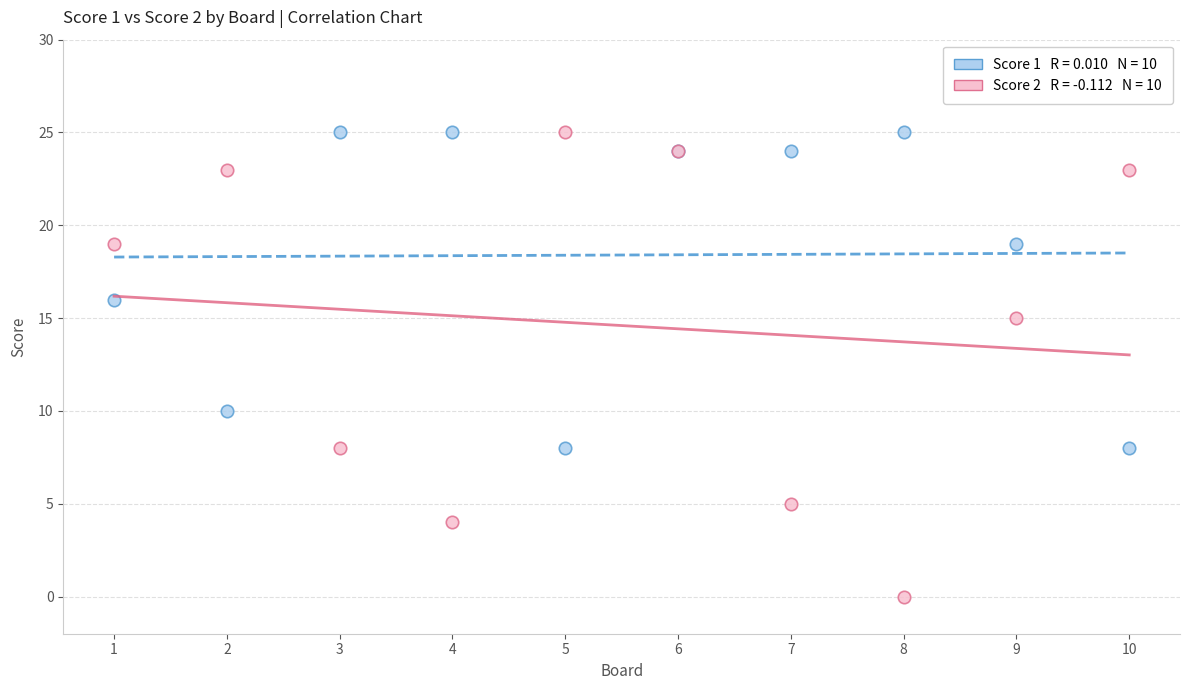

Across all series, what Y value is closest to 12?

10